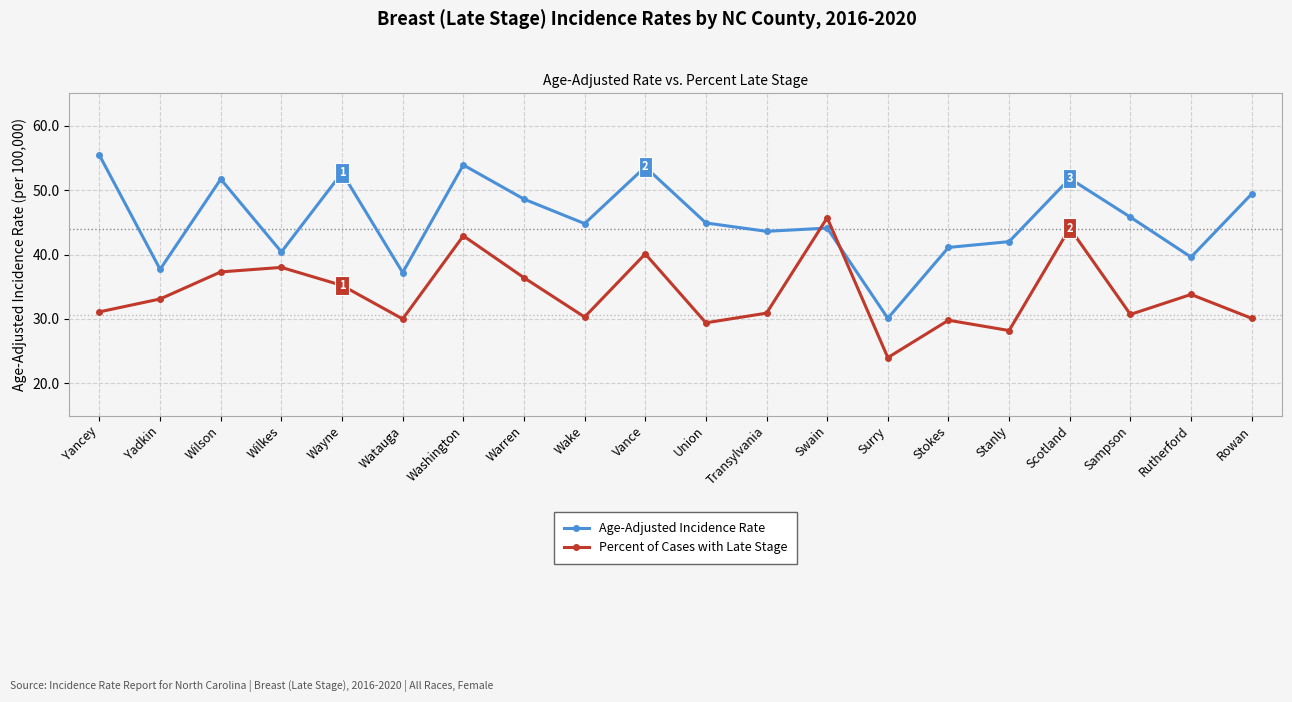

Does the chart display data point markers on the line(s)?

Yes